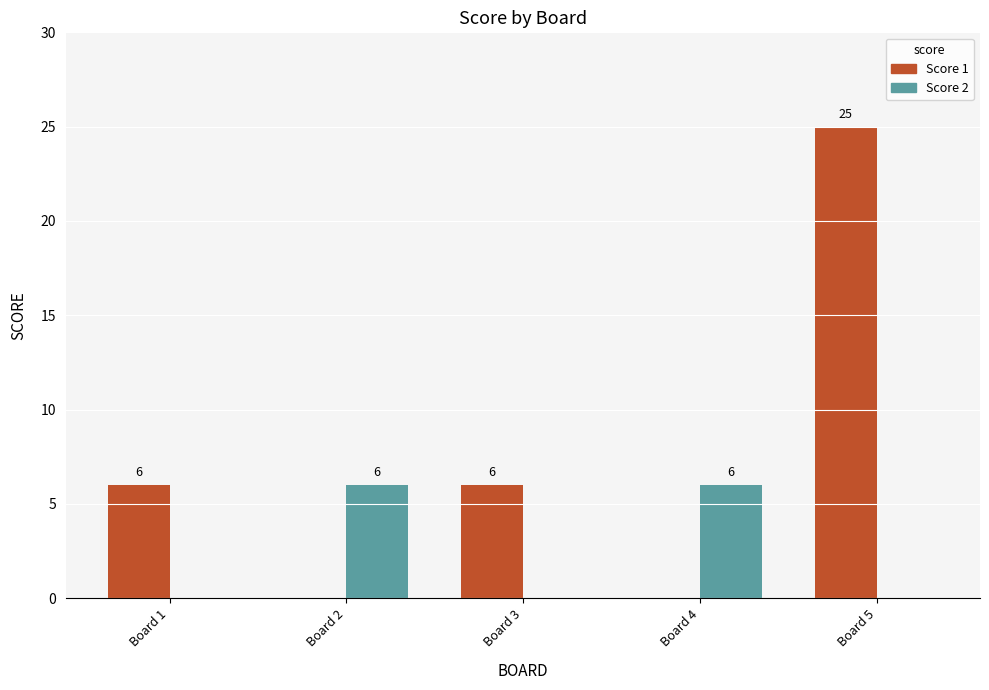

What is the total value across all series at Board 2?

6